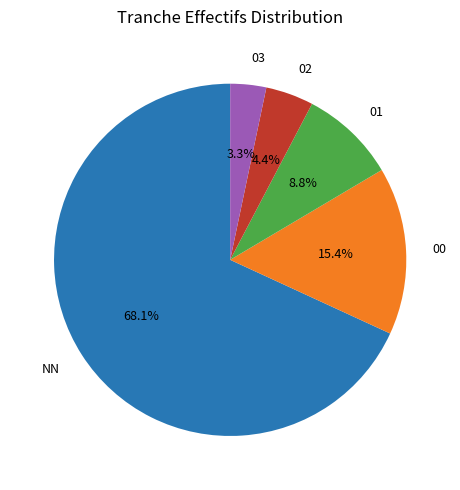

True or false: NN accounts for 60% of the total.

False